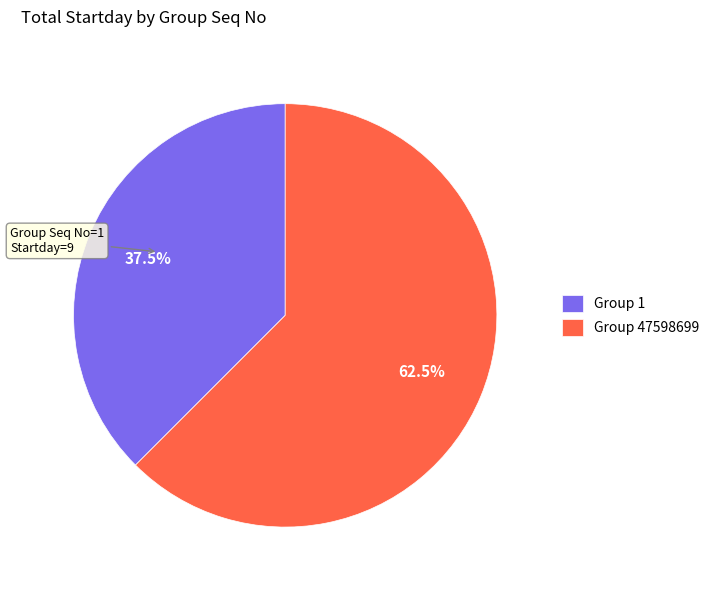

Rank the categories by value from lowest to highest.

Group 1, Group 47598699